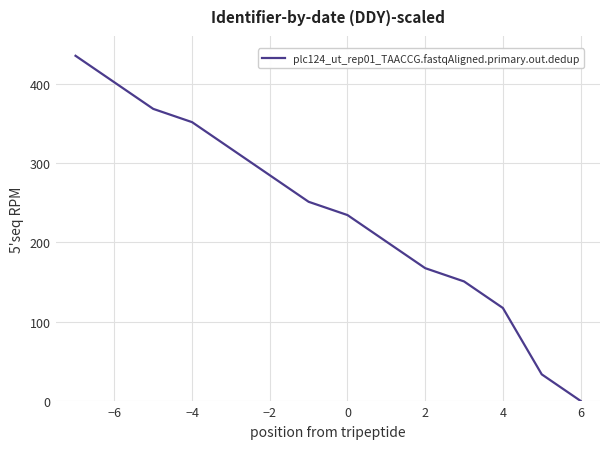

What is the greatest value displayed?

435.0